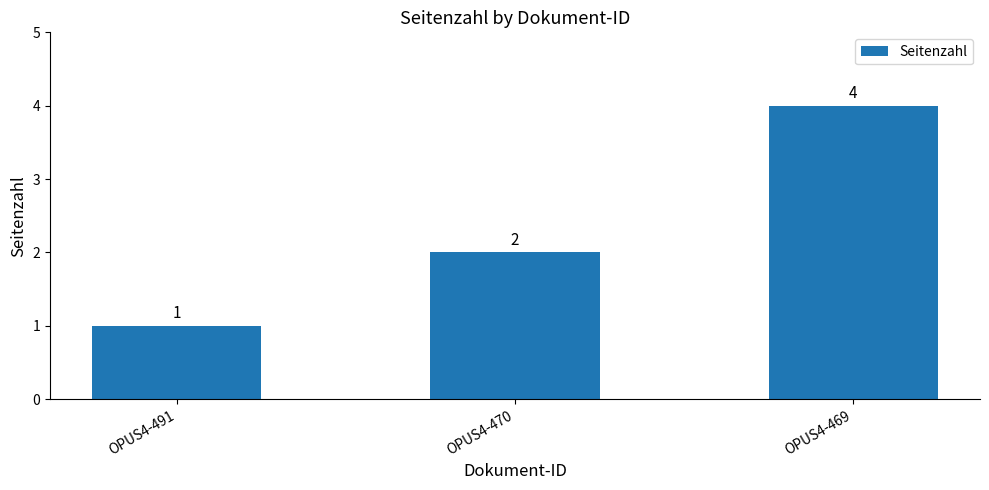

How many bars are there in total?

3